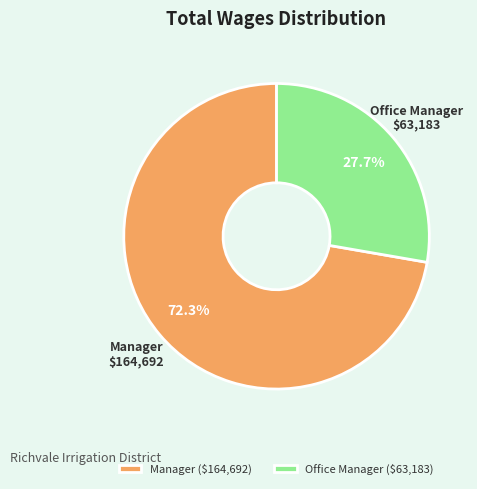

Does Manager account for over 50% of the chart?

Yes